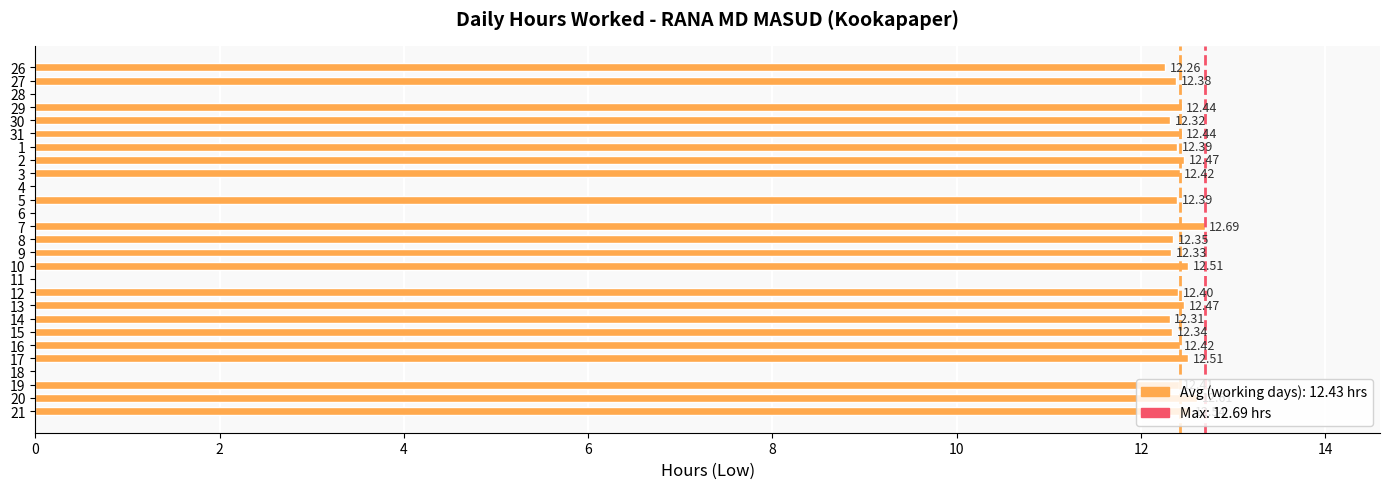

What is the sum of all values?

273.4